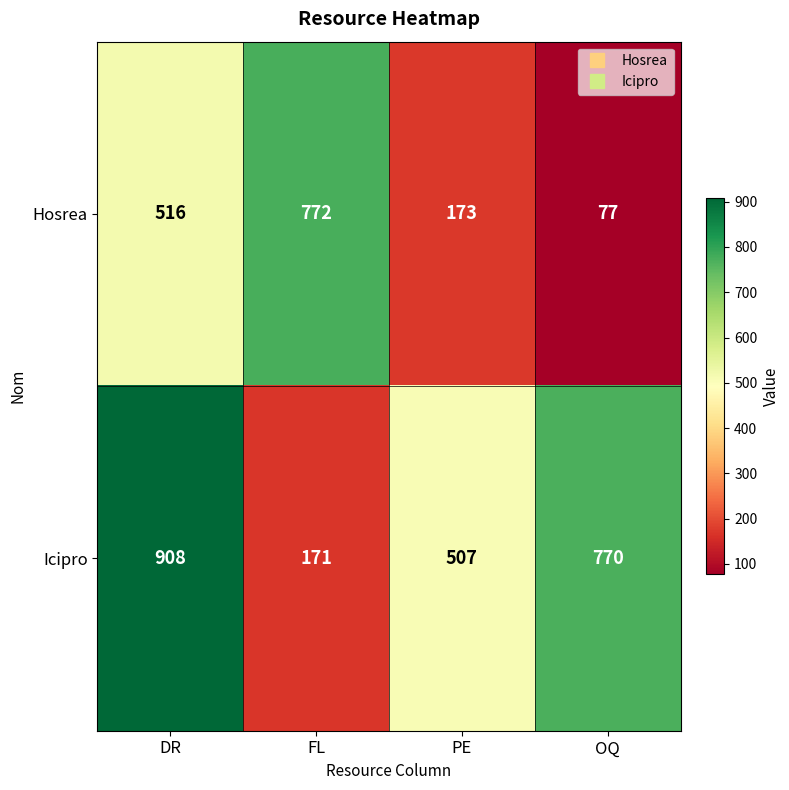

Which series has the largest range (max minus min)?

Icipro